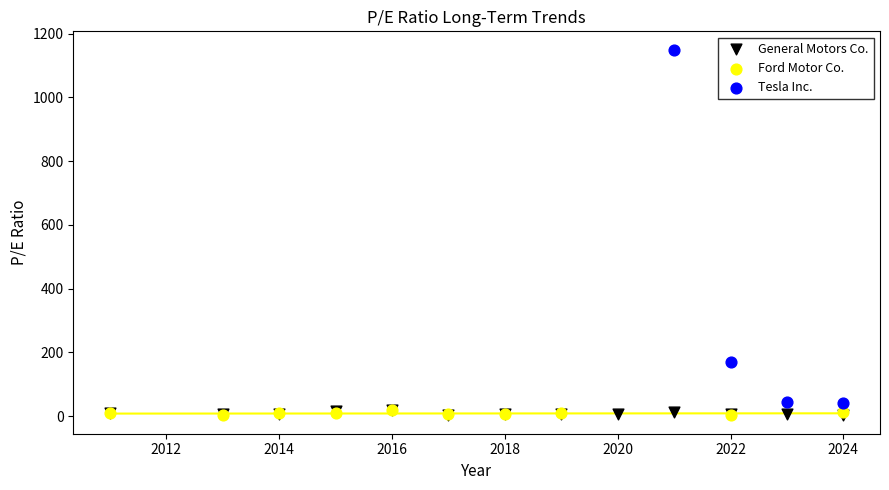

Which series contains the highest Y value?

Tesla Inc.